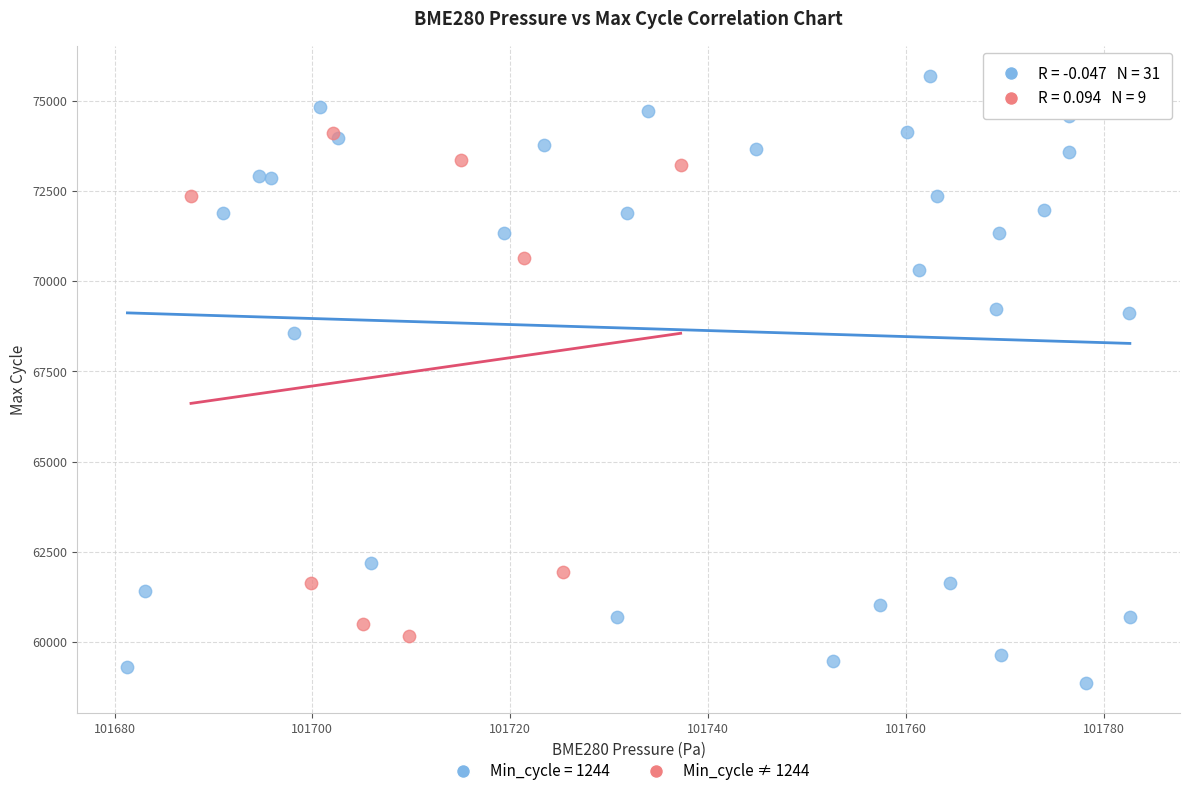

Which series reaches the maximum Y coordinate?

Min_cycle = 1244